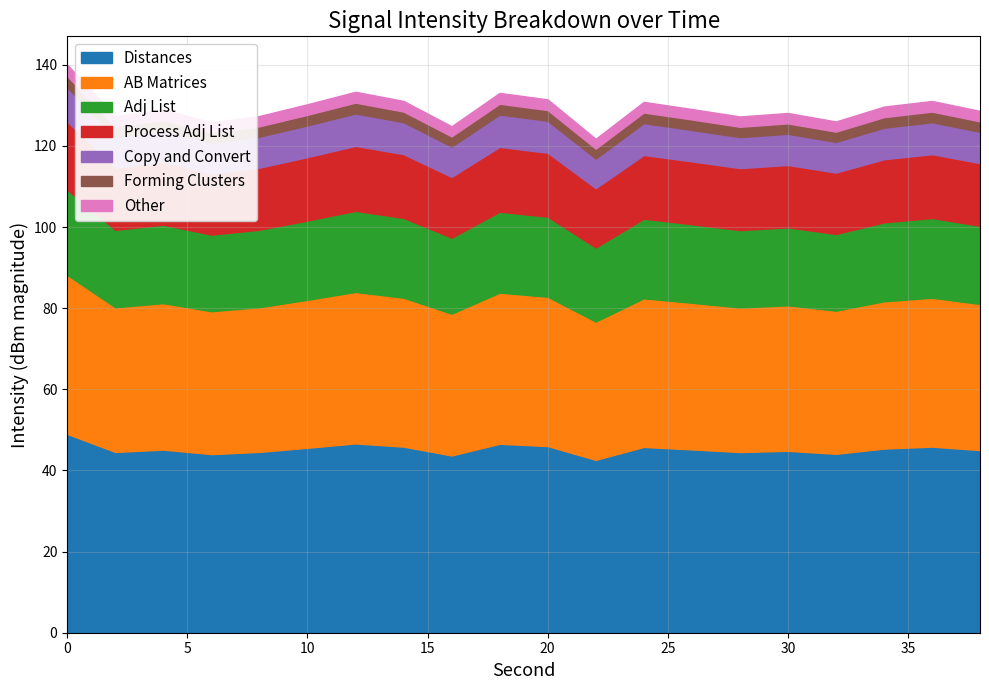

Count the number of categories in the chart.

20